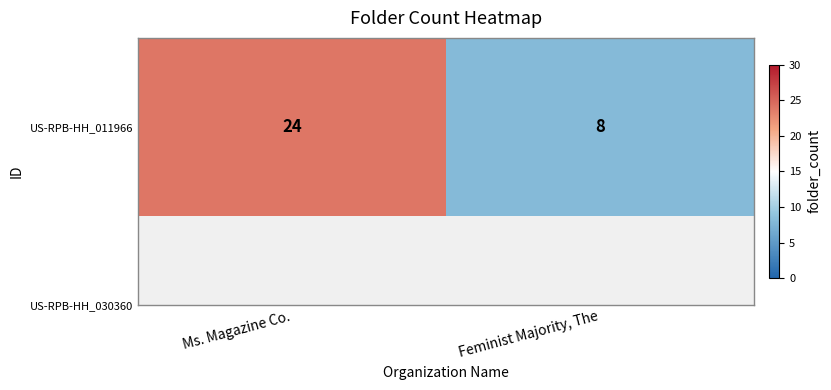

Reading right to left, list all the values displayed in this chart.

Feminist Majority, The=8	Ms. Magazine Co.=24